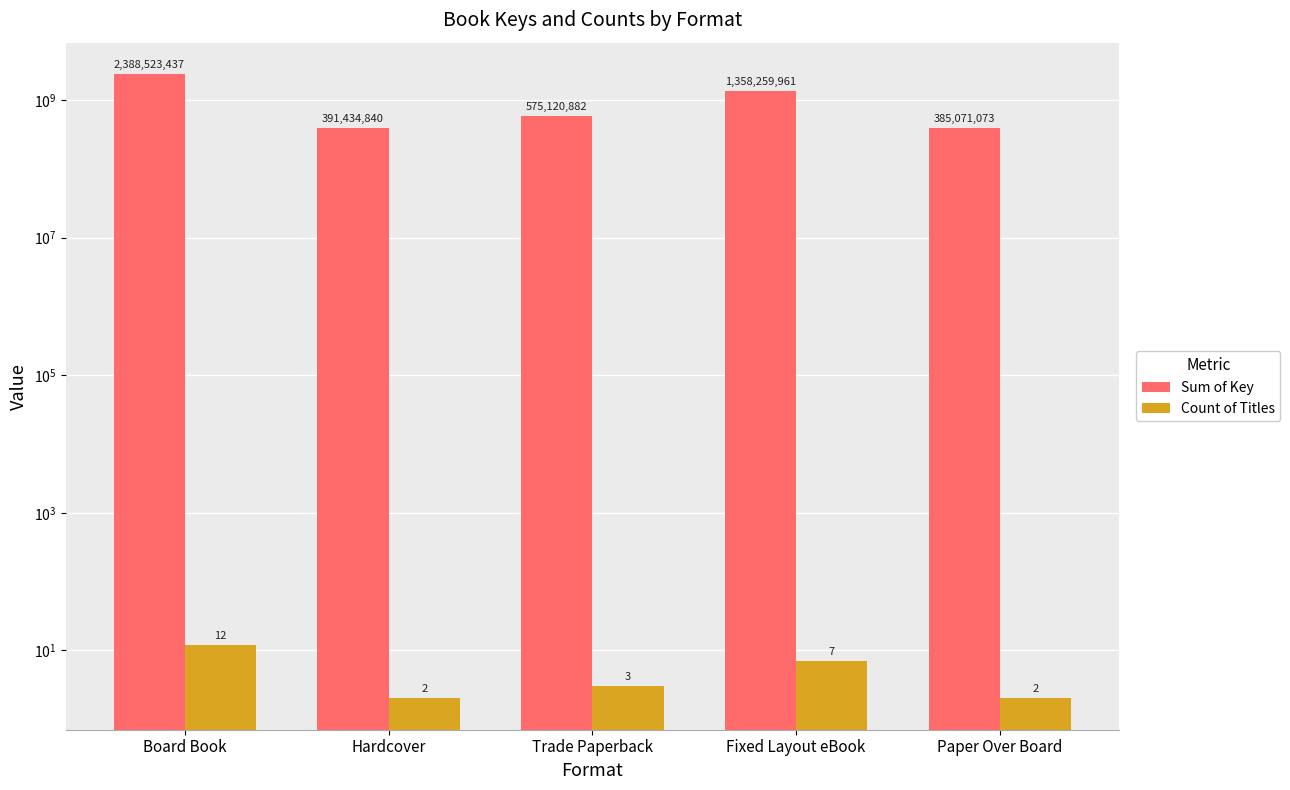

Reading left to right, transcribe all the data shown in this chart.

Sum of Key: Board Book=2388523437	Hardcover=391434840	Trade Paperback=575120882	Fixed Layout eBook=1358259961	Paper Over Board=385071073
Count of Titles: Board Book=12	Hardcover=2	Trade Paperback=3	Fixed Layout eBook=7	Paper Over Board=2